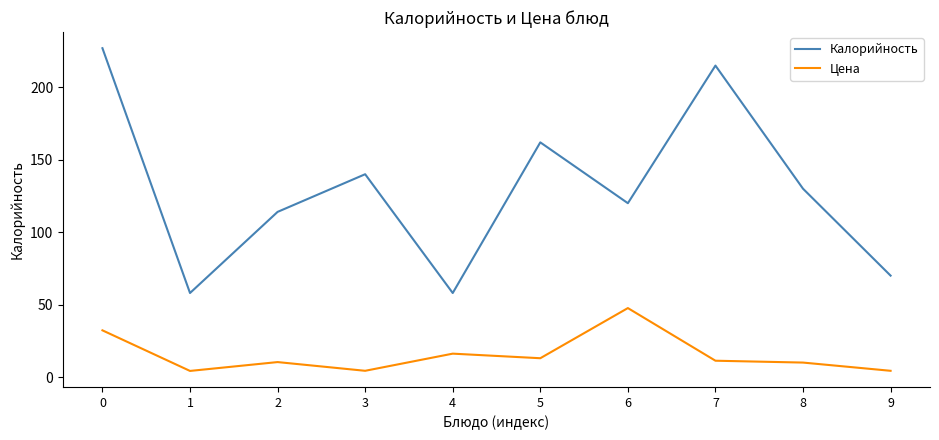

At how many categories does at least one series exceed 23?

10